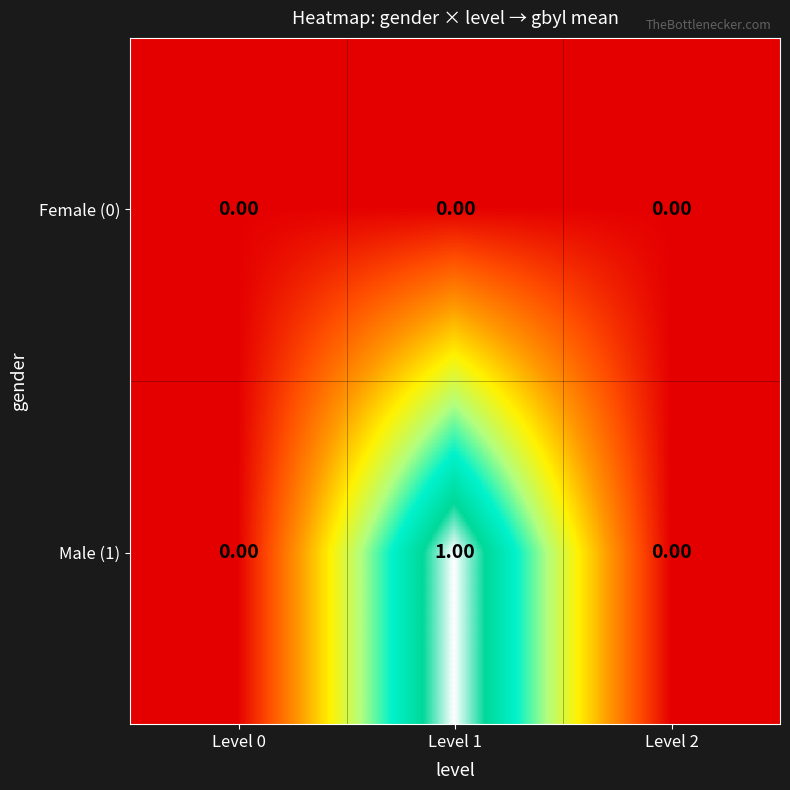

List the series in order of their peak value, lowest first.

Female (0), Male (1)